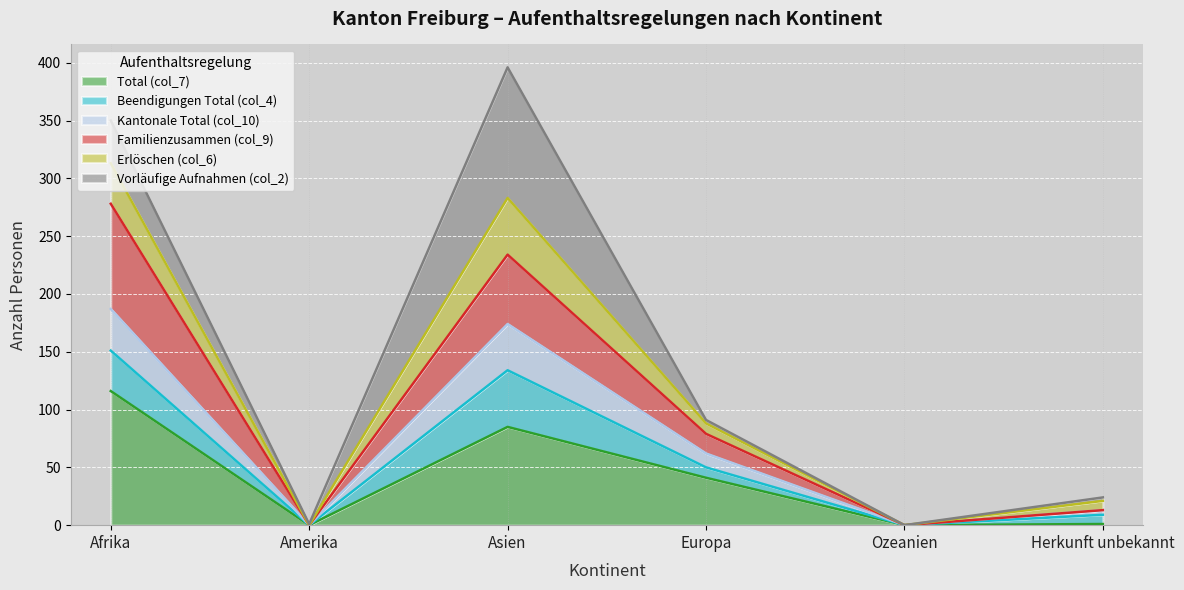

True or false: Beendigungen Total (col_4) and Total (col_7) cross at least once.

False